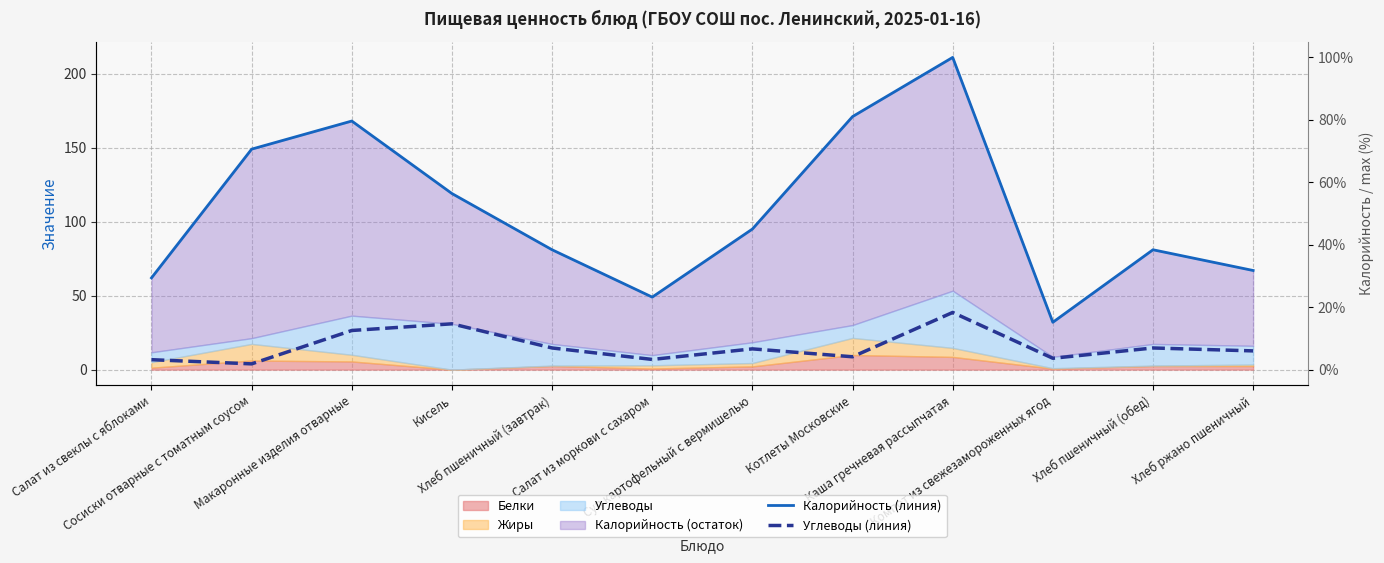

What position from the right is Кисель?

9